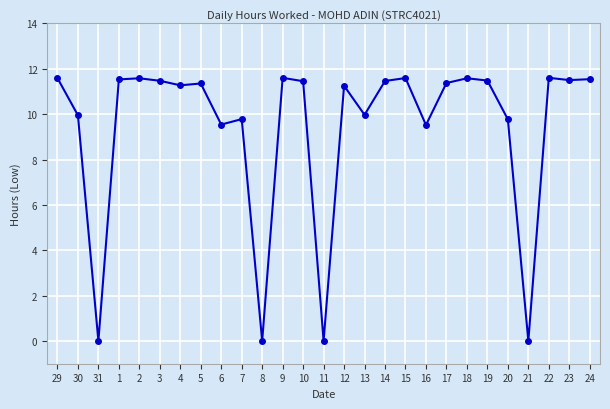

How many values are below 11?

10